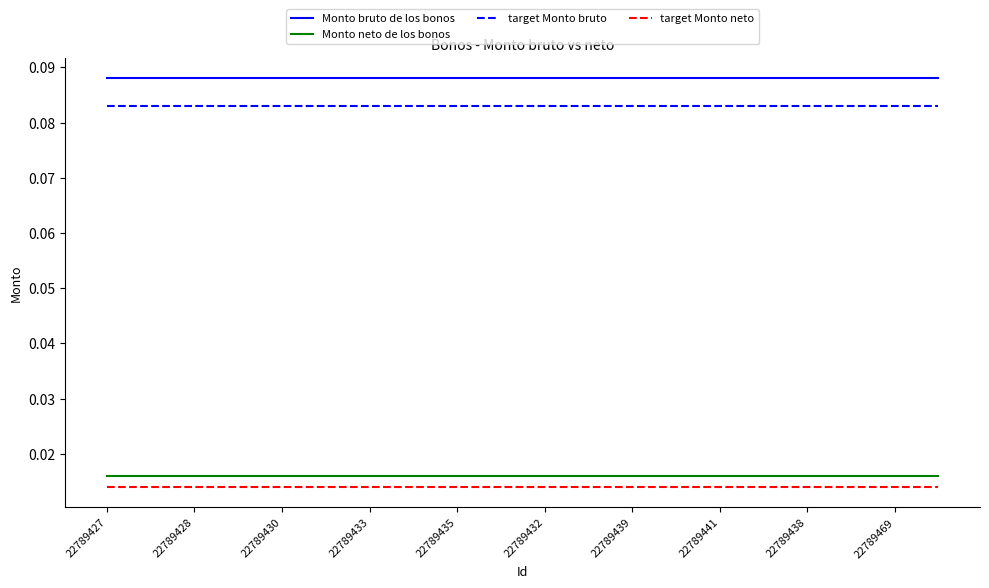

True or false: Monto bruto de los bonos and target Monto bruto intersect in this chart.

False